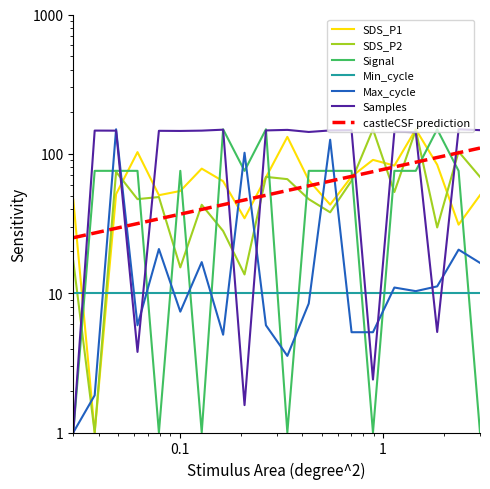

What is the smallest value displayed?

1.0